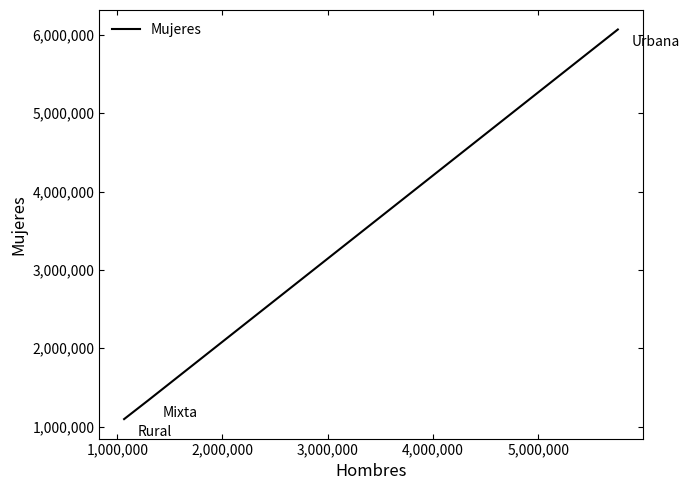

Is it true that the value at 1,000,000 is 1336296?

True